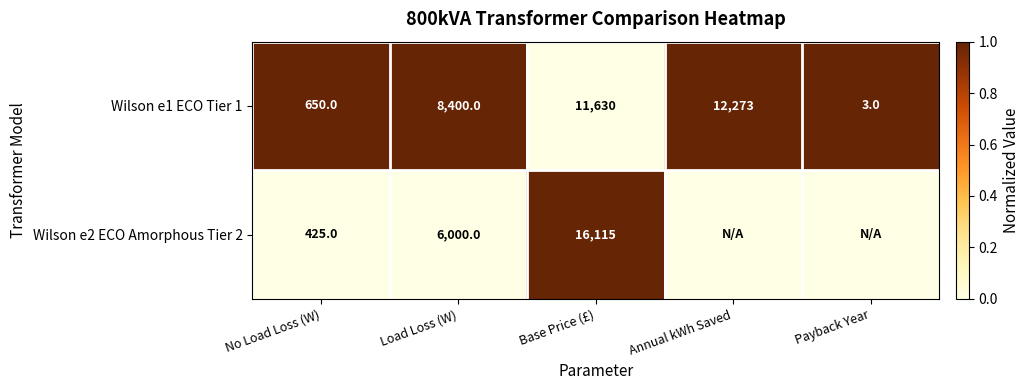

How many values in the Wilson e1 ECO Tier 1 series are below 8400?

2